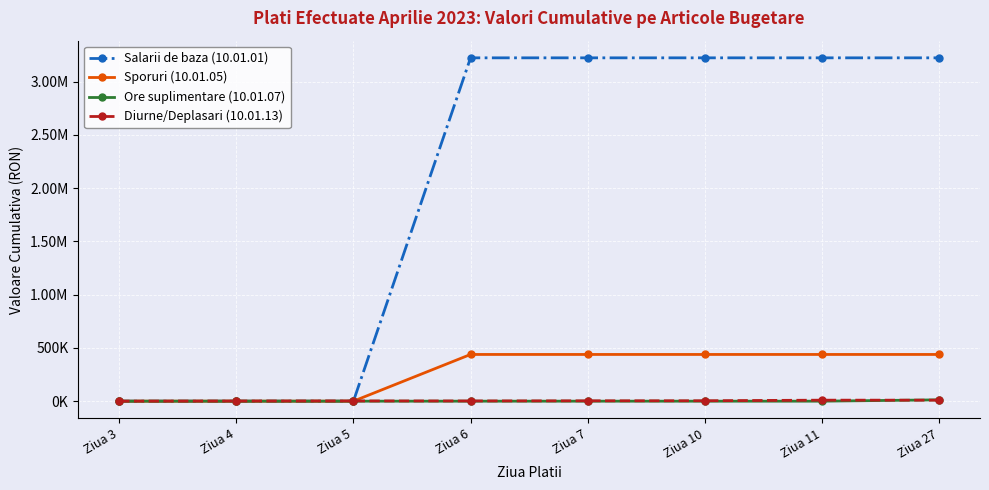

What is the value of the Diurne/Deplasari (10.01.13) point at the 6th from the left?

3932